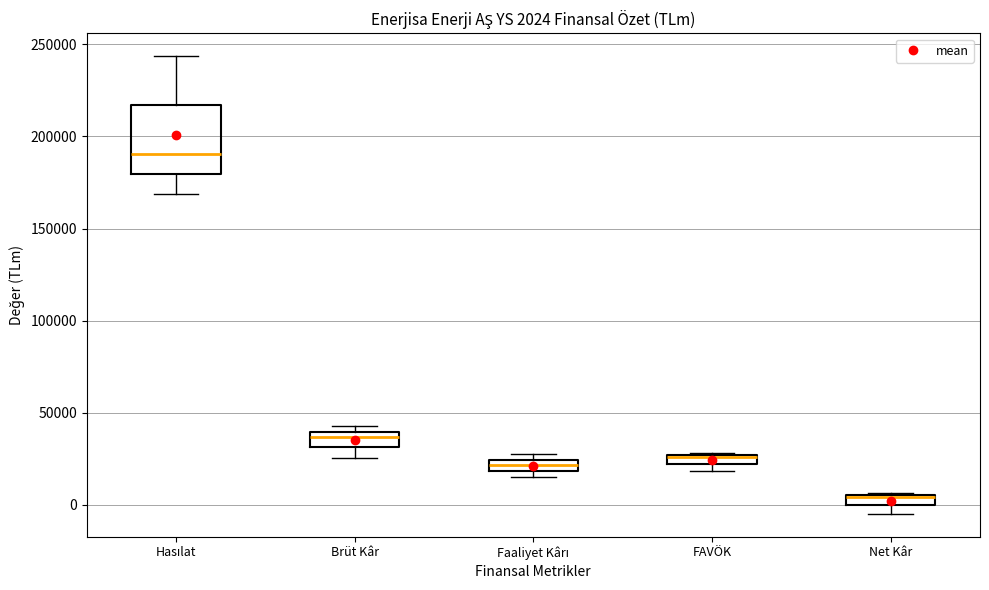

Comparing the boxes themselves (not the whiskers), which one is the tallest?

Hasılat